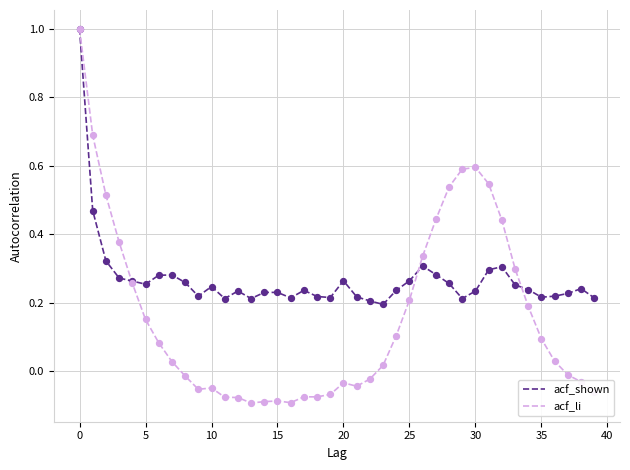

Which series has the widest spread of values?

acf_li